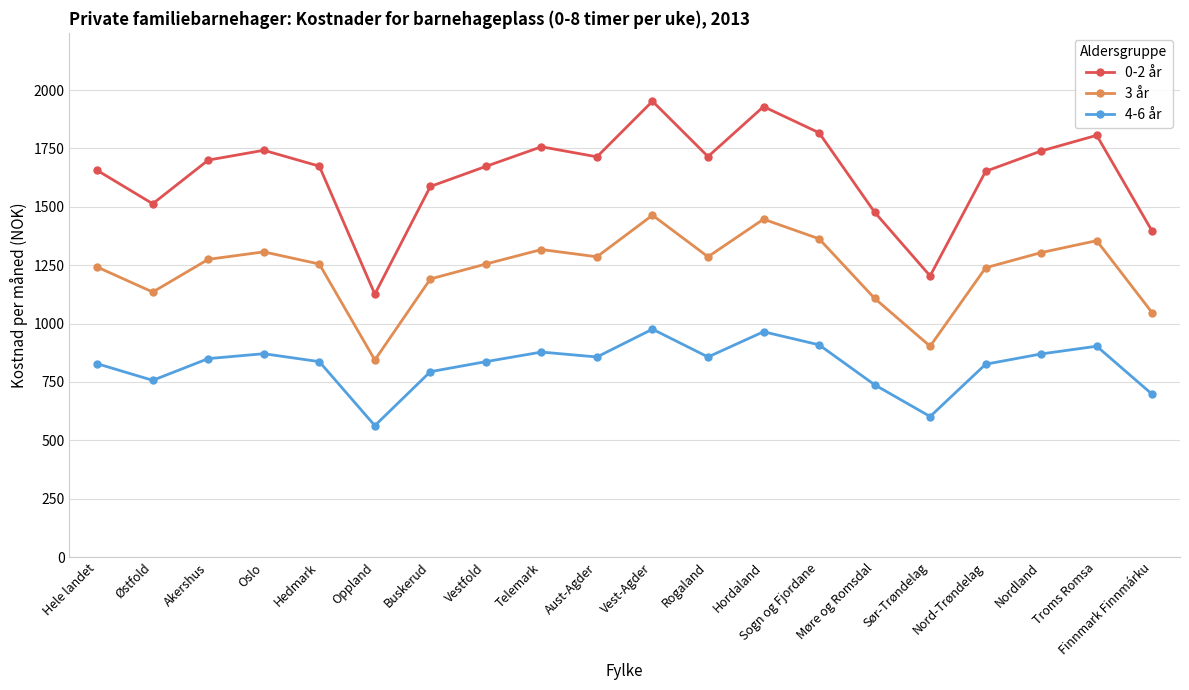

What is the lowest value of the 3 år series?

844